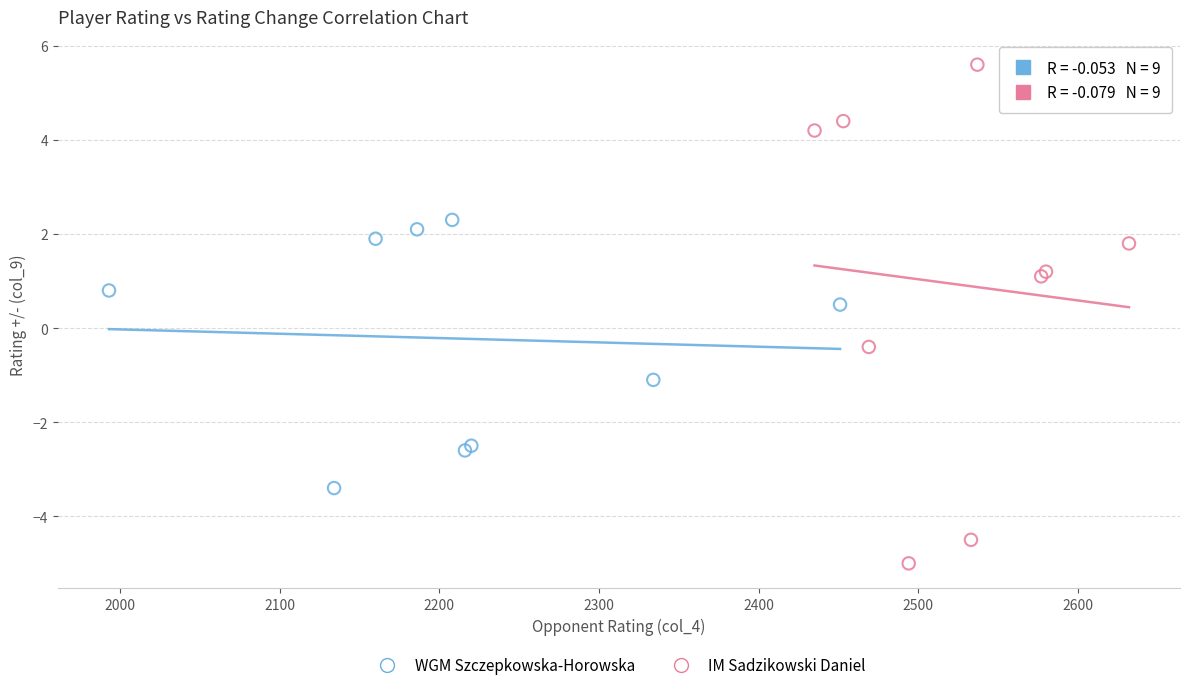

Which series has the widest spread of Y values?

IM Sadzikowski Daniel